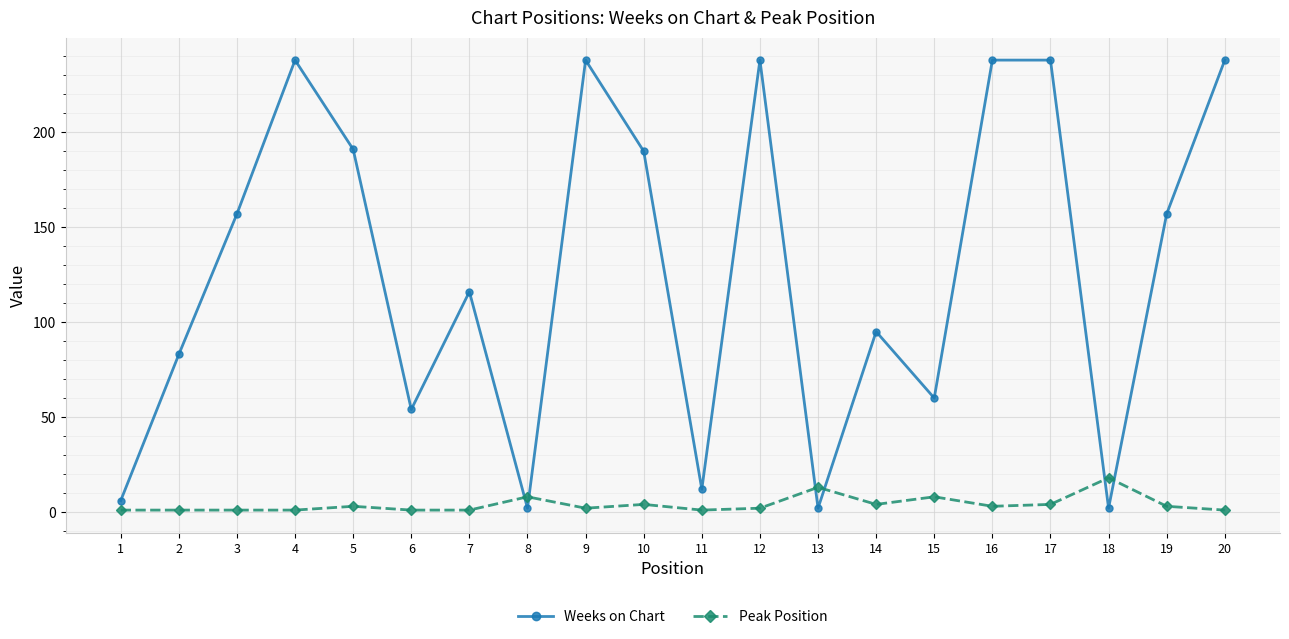

Which series has the widest spread of values?

Weeks on Chart